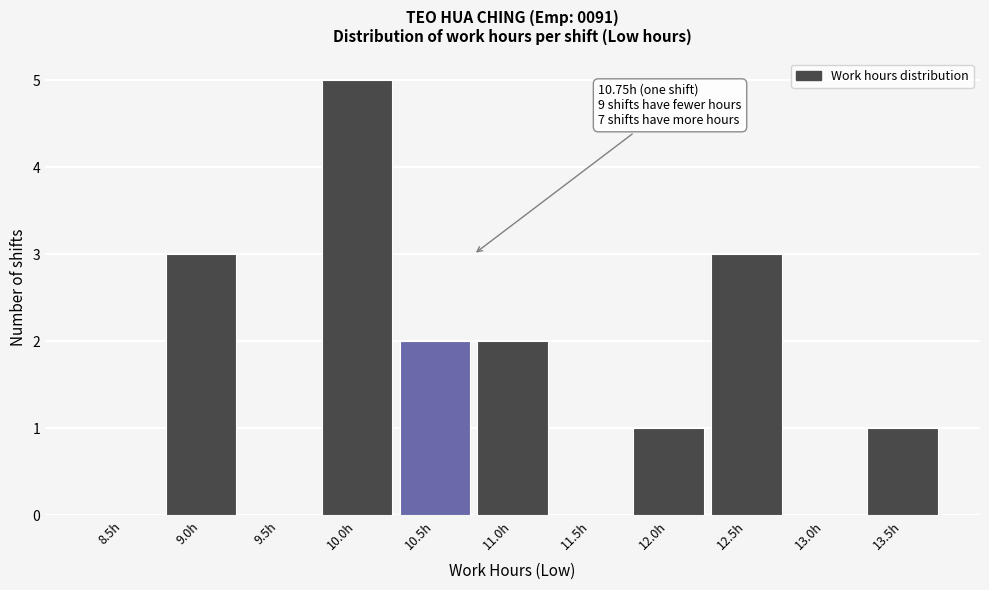

Reading left to right, list all the values displayed in this chart.

8.5h=0	9.0h=3	9.5h=0	10.0h=5	10.5h=2	11.0h=2	11.5h=0	12.0h=1	12.5h=3	13.0h=0	13.5h=1